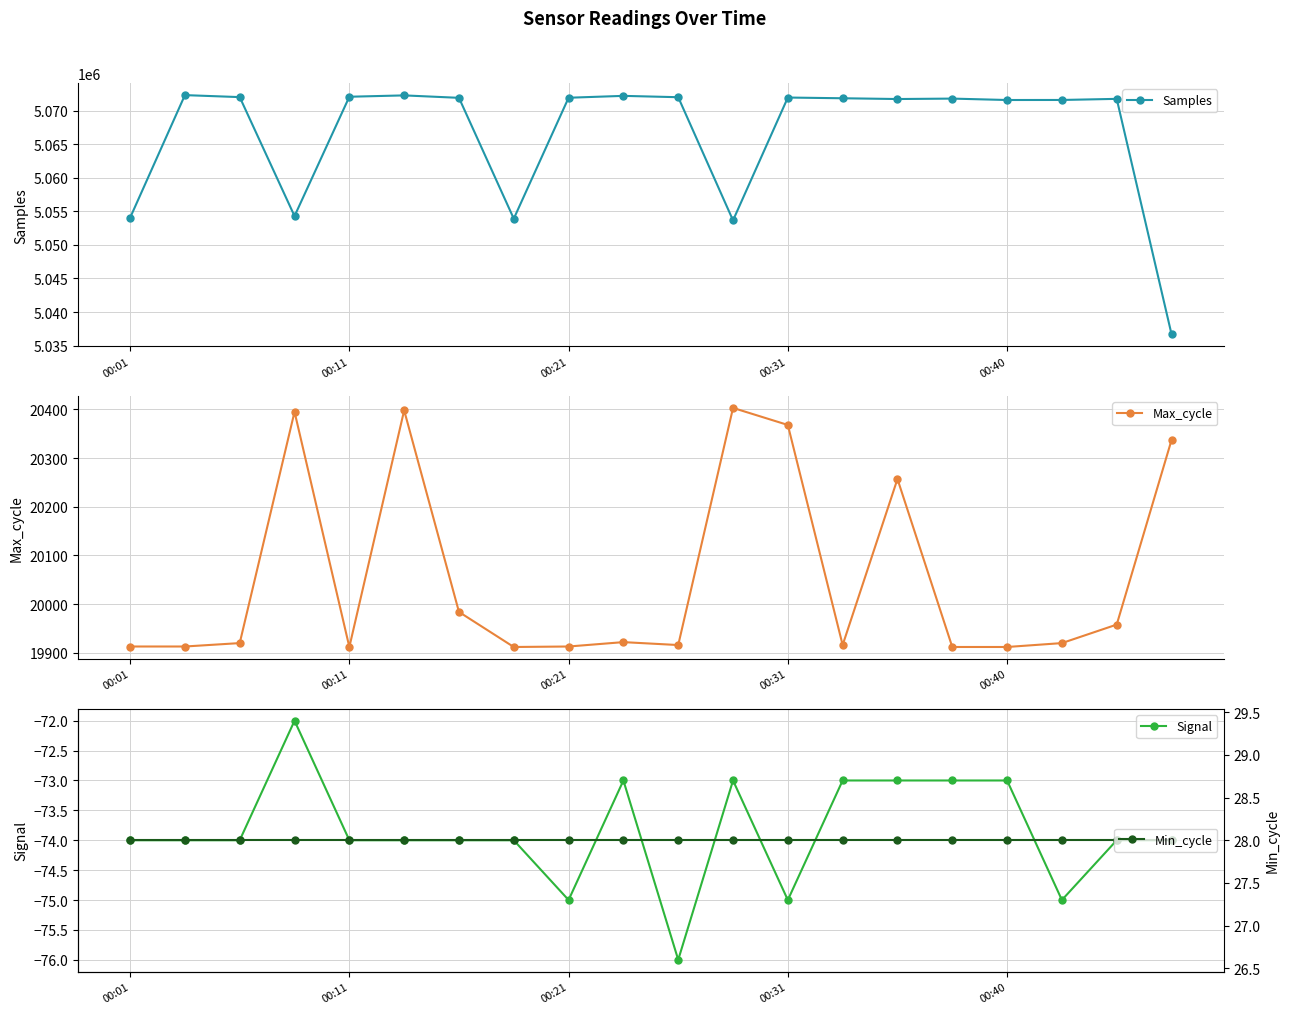

What is the minimum value for Samples?

5036700